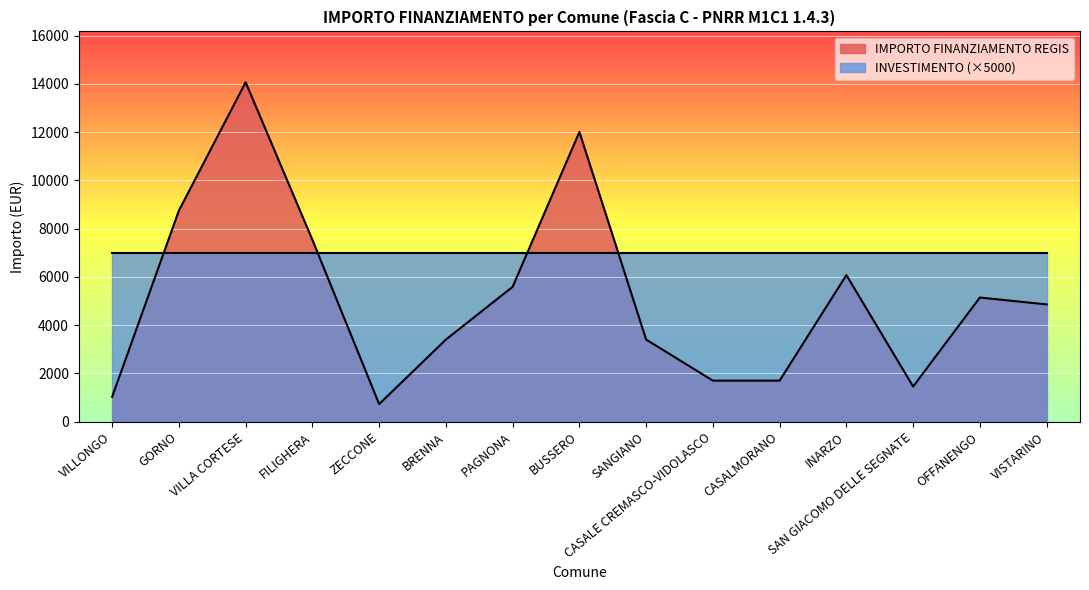

How many data points are less than 4860?

7